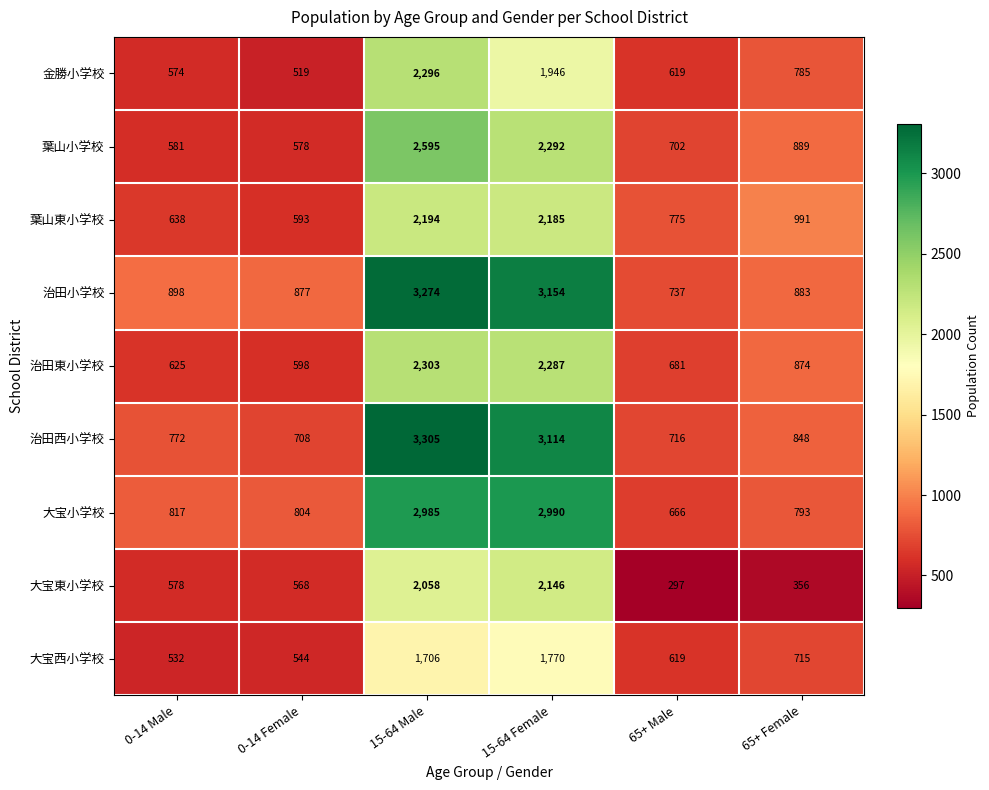

Which category has the highest value across all series?

15-64 Male